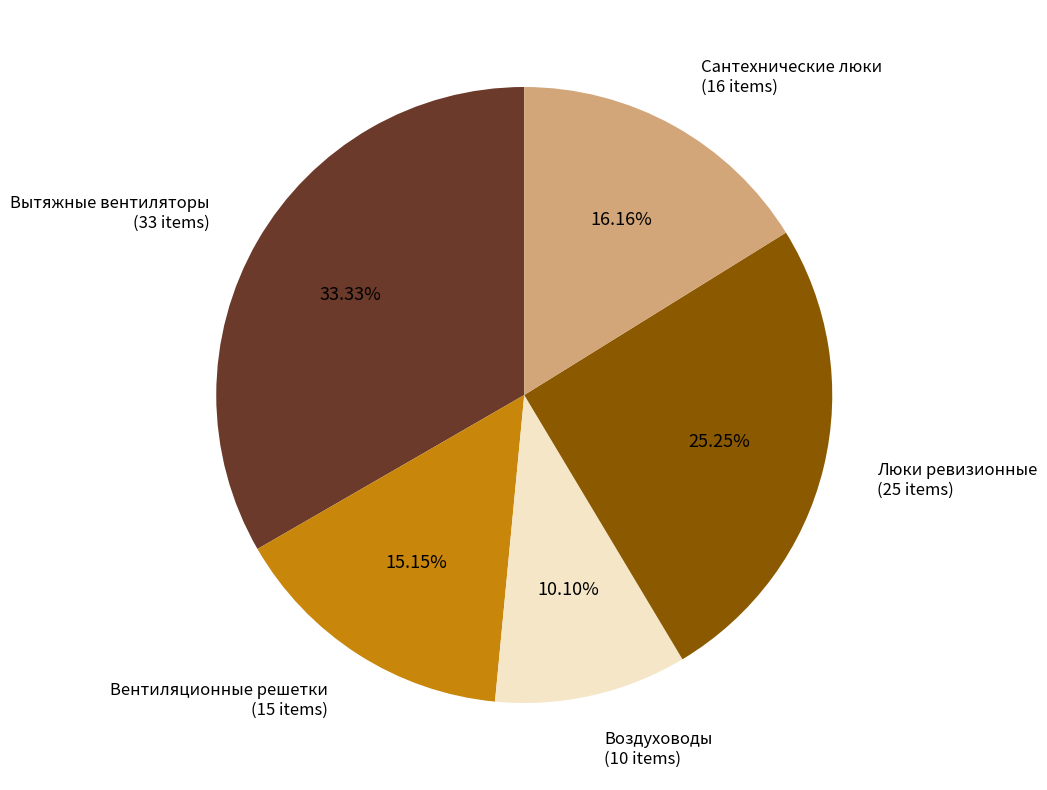

How many segments does this pie chart have?

5